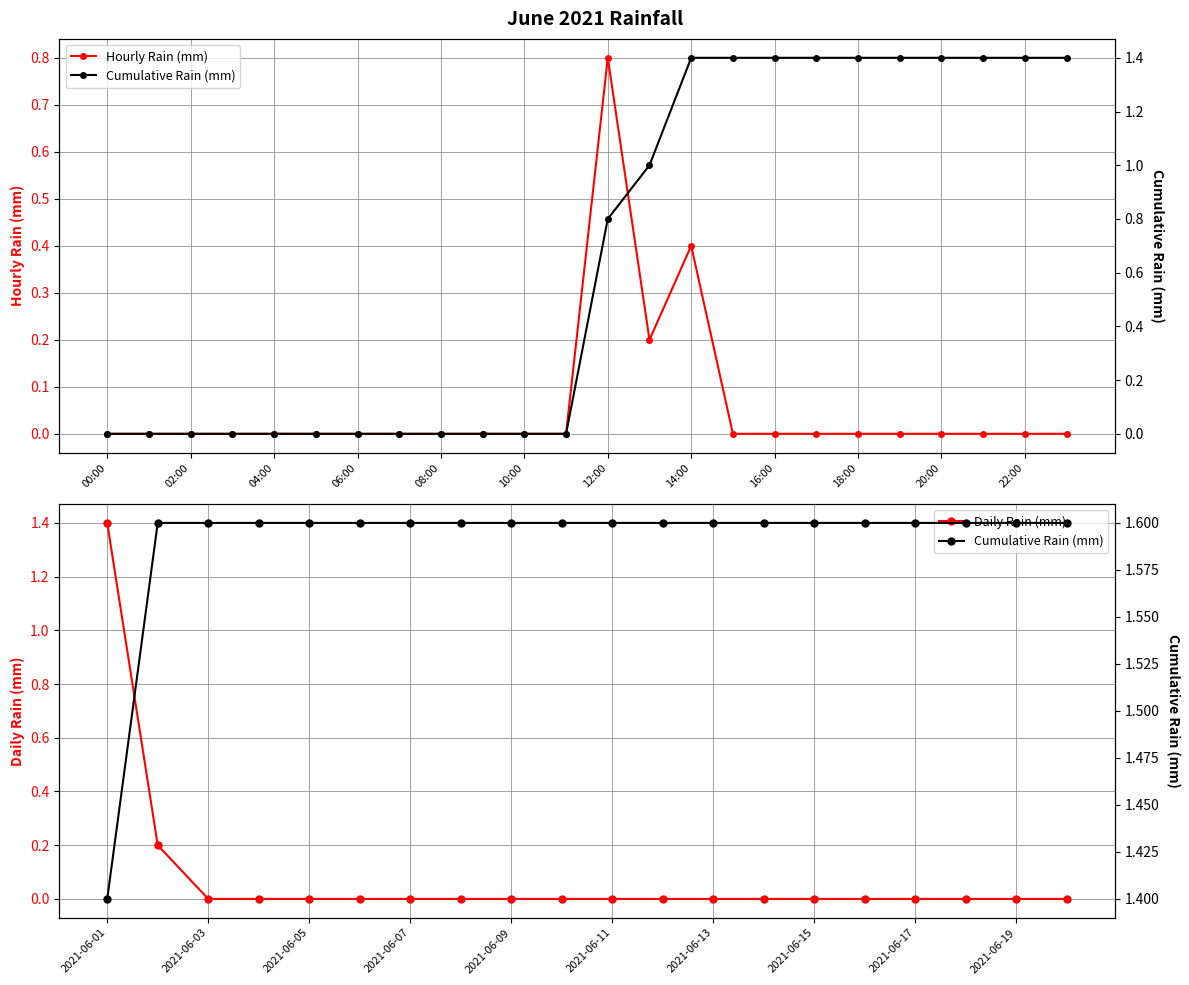

True or false: Daily Rain (Cumulative) has a value of 2.5 at 18:00.

False